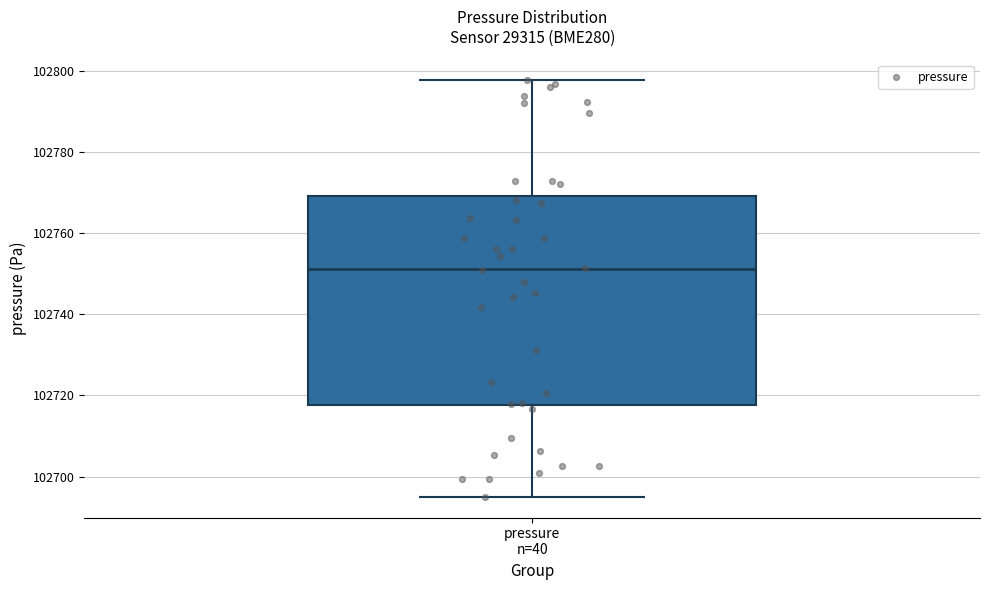

Transcribe this box plot: give where the median line is, the range the box spans, and where the two whiskers end, as read against the y-axis. The values are not printed on the chart, so give them approximately, as read against the axis.

median 102752, box 102718 to 102770, whiskers 102696 to 102798